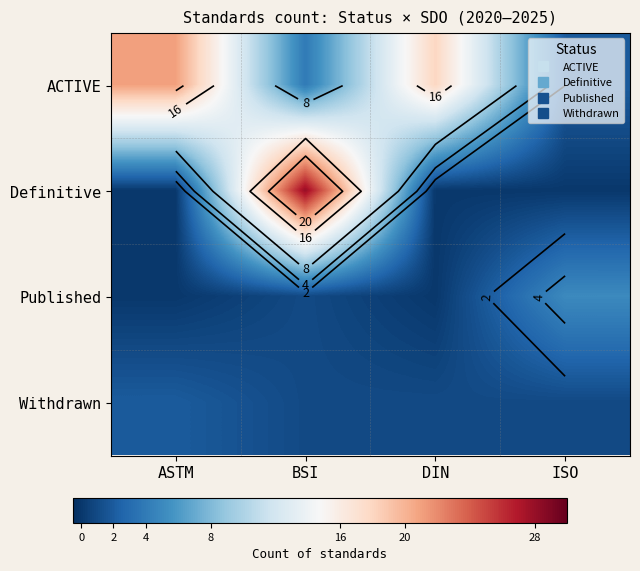

Rank the series by their maximum value, from highest to lowest.

Definitive, ACTIVE, Published, Withdrawn